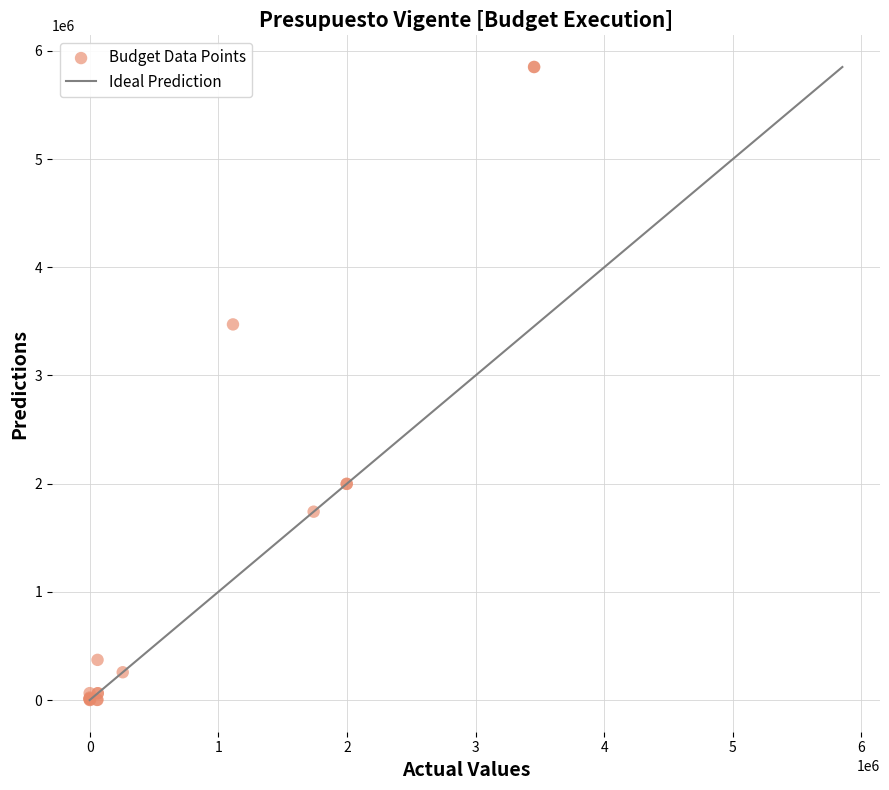

What Y value in the scatter plot is closest to 2926256?

3472215